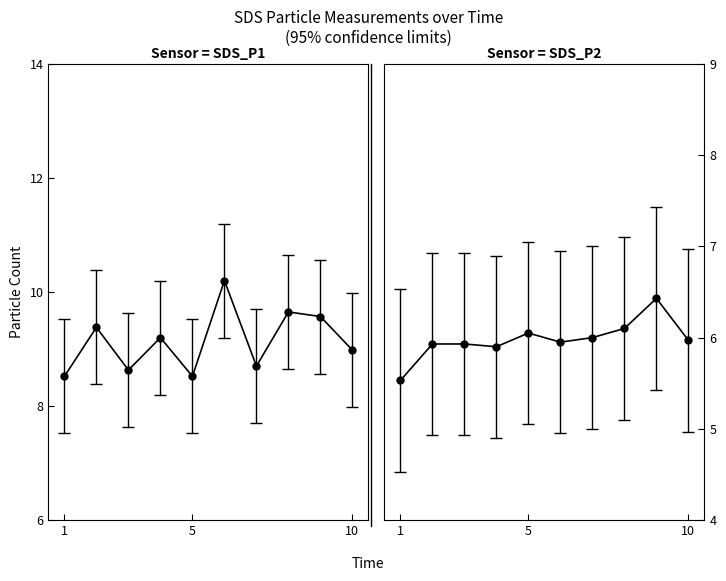

Does the chart have visible grid lines?

No